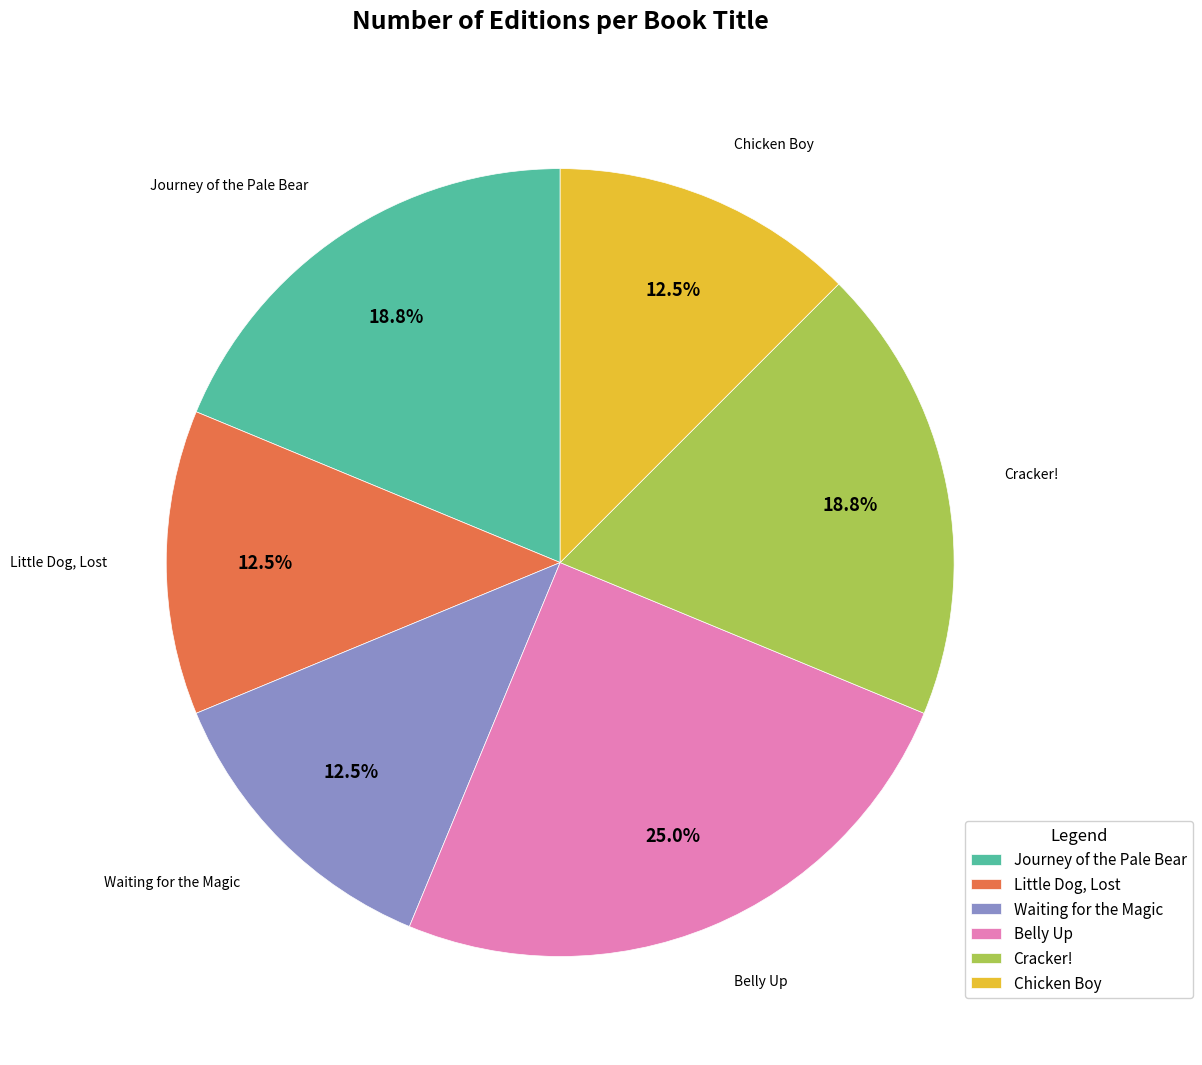

To the nearest percent, what percentage of the pie is Cracker!?

19%